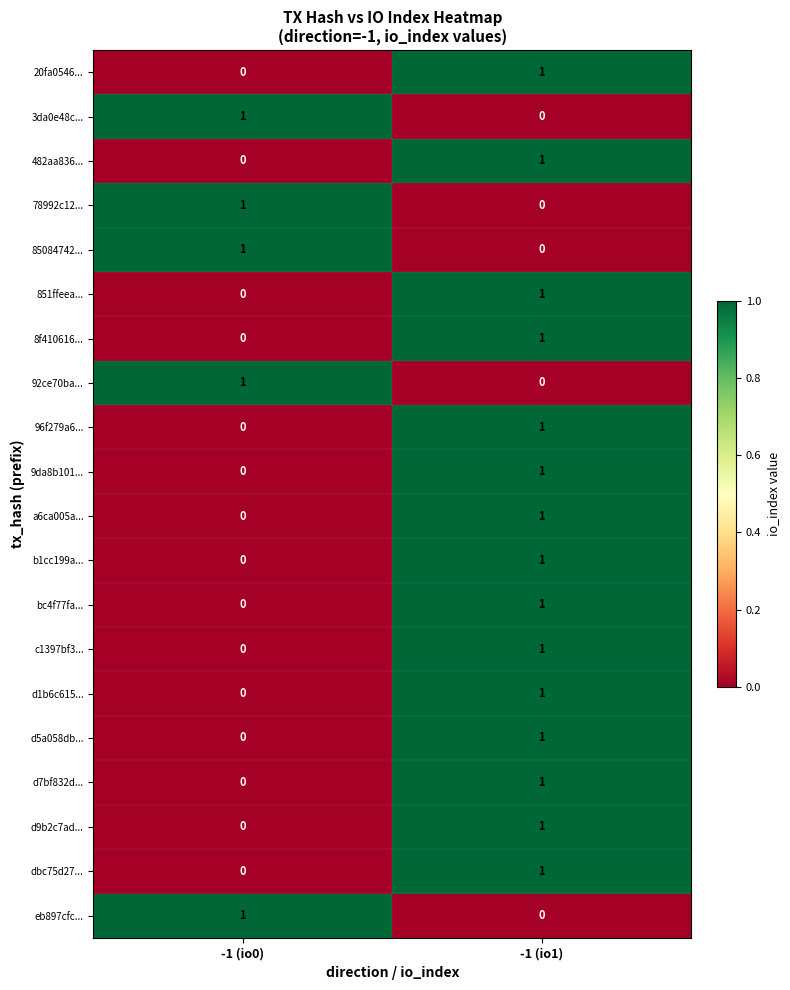

The 851ffeea... series shows 0 at -1 (io1). True or false?

False